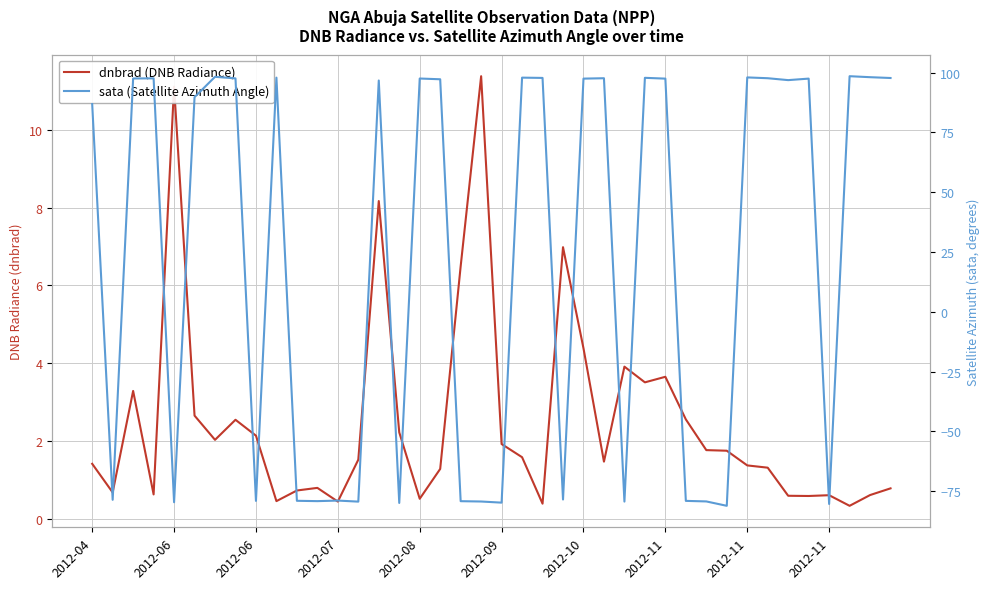

The dnbrad (DNB Radiance) series shows 0.4 at 22. True or false?

True